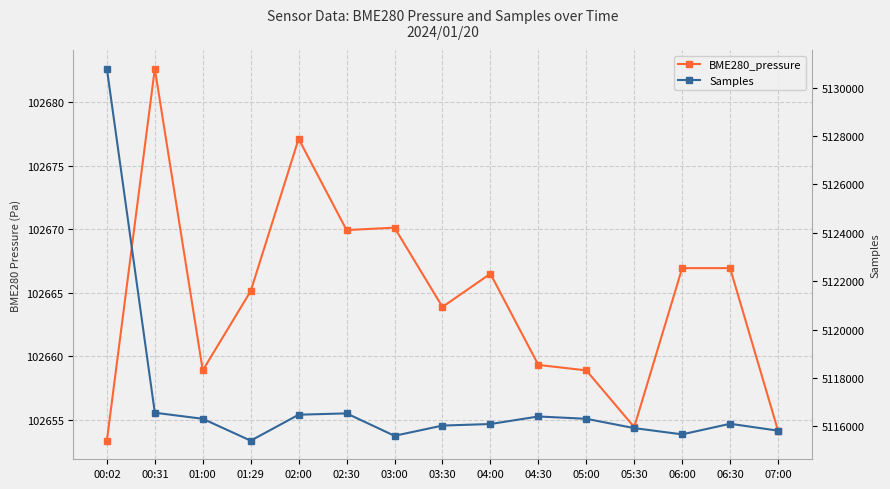

Rank the series by their average value, from lowest to highest.

BME280_pressure, Samples